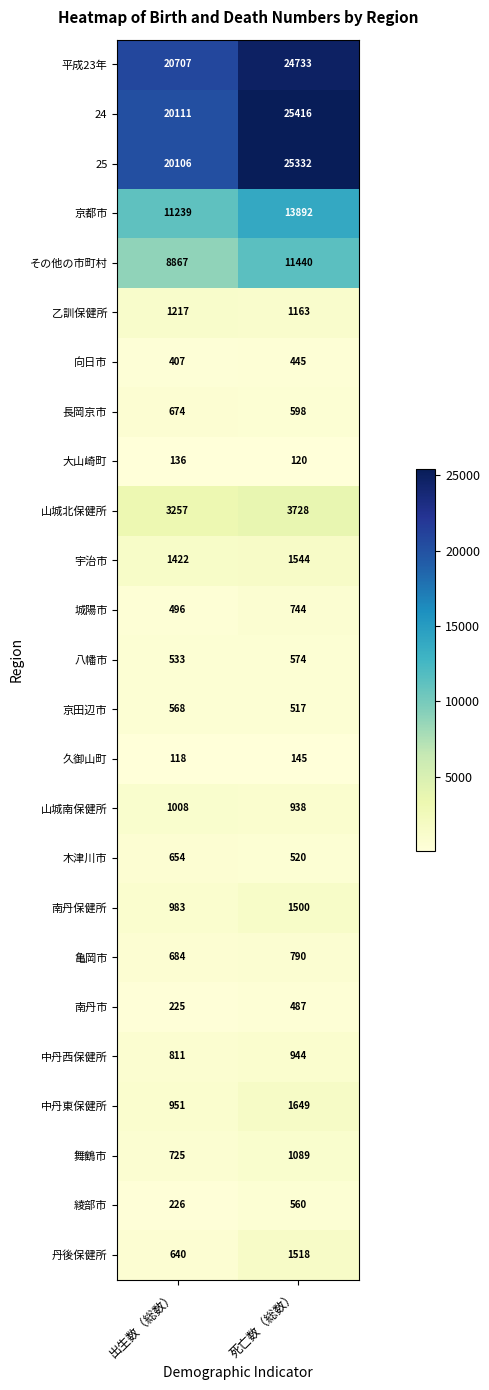

Which label corresponds to the smallest value in the chart?

出生数（総数）